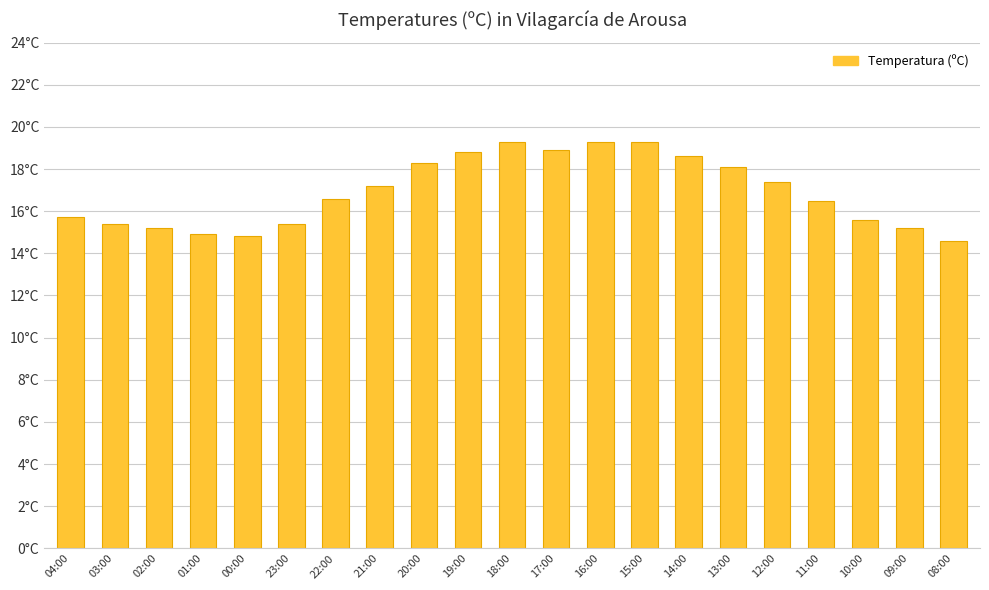

What position from the right is 03:00?

20